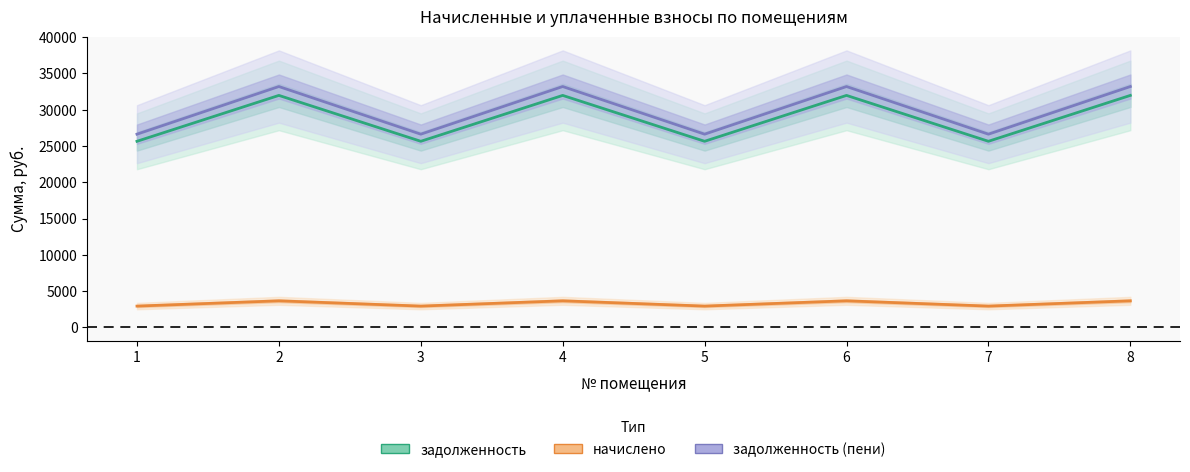

What is the sum of all задолженность values?

230465.8